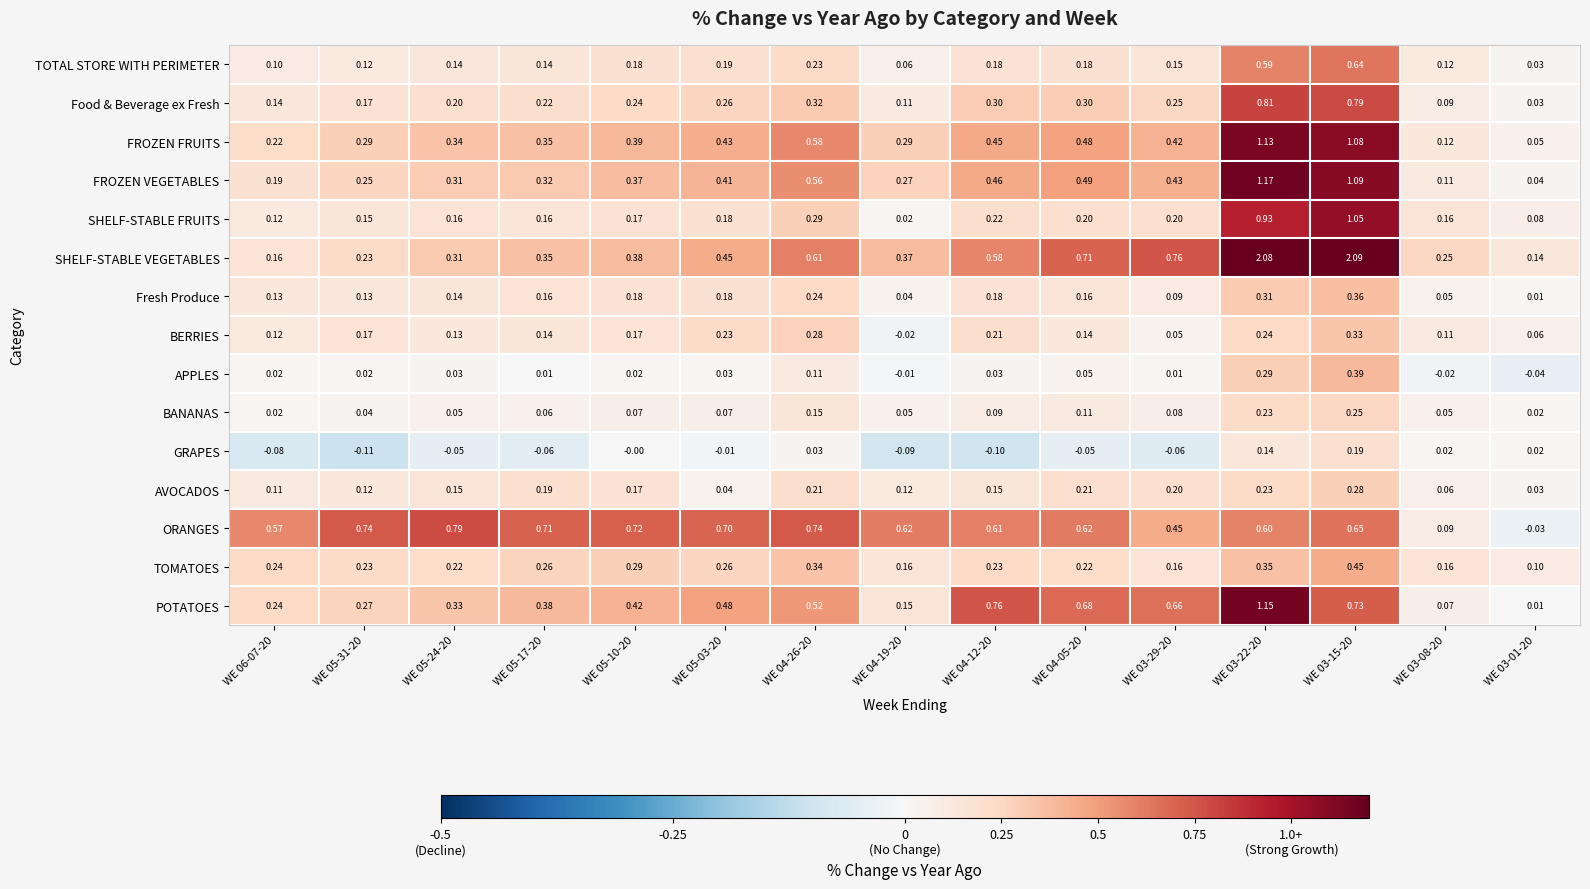

Rank the series by their maximum value, from lowest to highest.

GRAPES, BANANAS, AVOCADOS, BERRIES, Fresh Produce, APPLES, TOMATOES, TOTAL STORE WITH PERIMETER, ORANGES, Food & Beverage ex Fresh, SHELF-STABLE FRUITS, FROZEN FRUITS, POTATOES, FROZEN VEGETABLES, SHELF-STABLE VEGETABLES